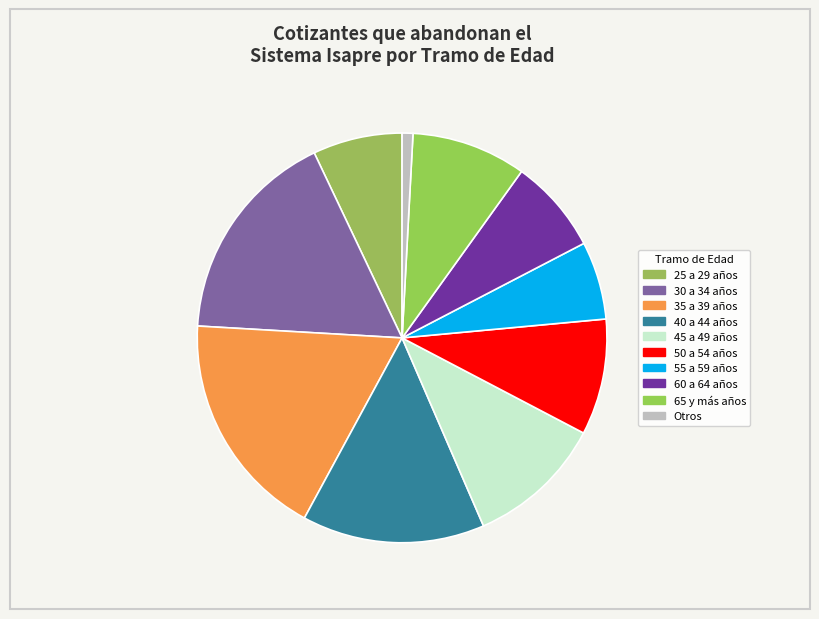

Which category has the smallest portion of the pie?

Otros